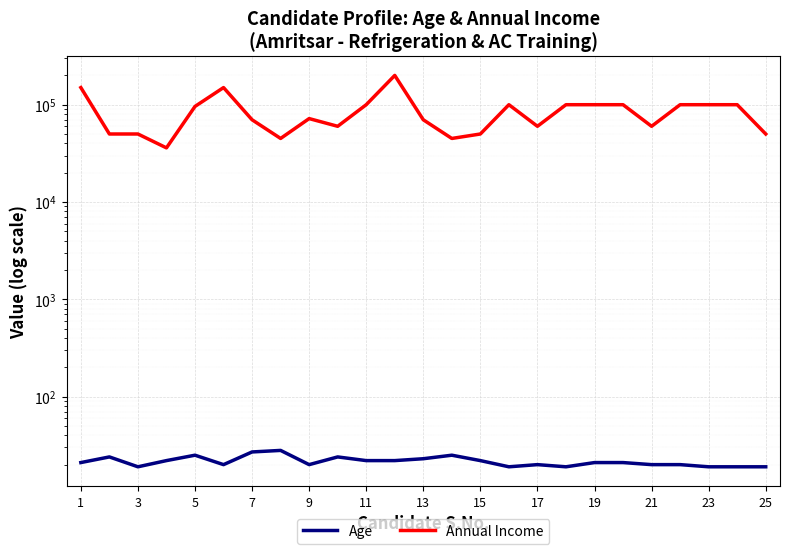

Rank the series by their maximum value, from highest to lowest.

Annual Income, Age